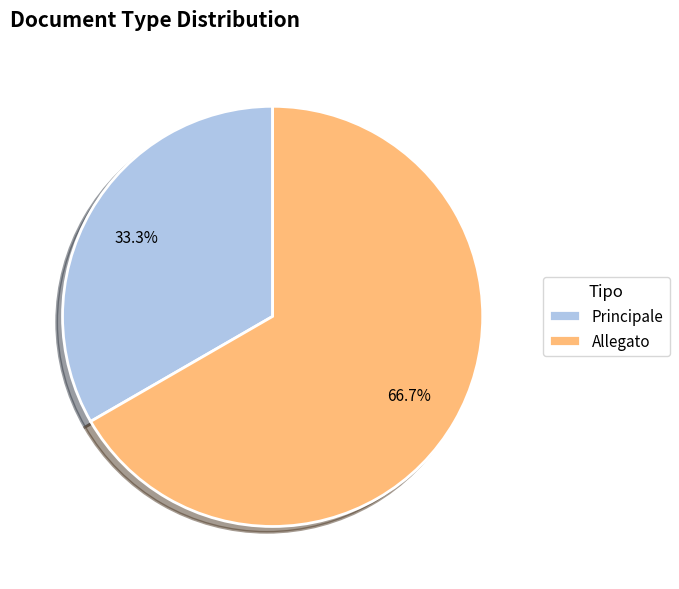

To the nearest percent, what percentage of the pie is Principale?

33%